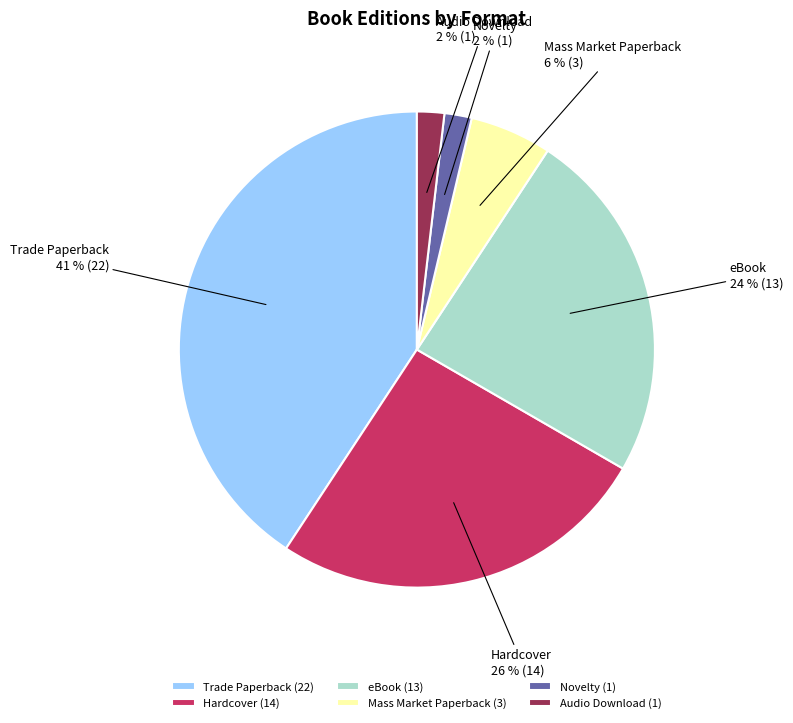

Between Trade Paperback and Audio Download, which is larger?

Trade Paperback